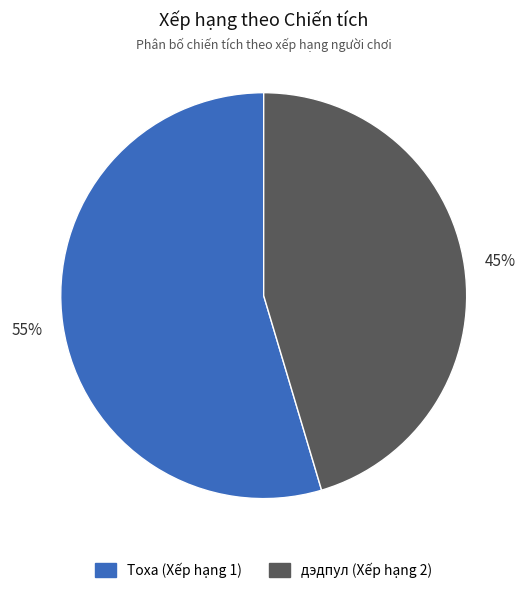

To the nearest percent, what is the average slice percentage?

50%